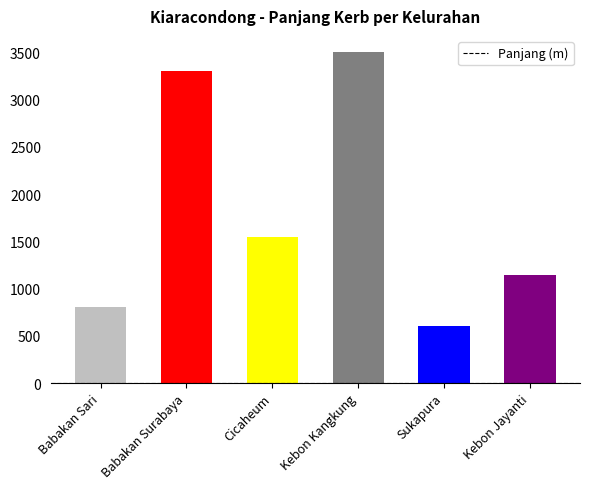

How many categories are shown in the chart?

6